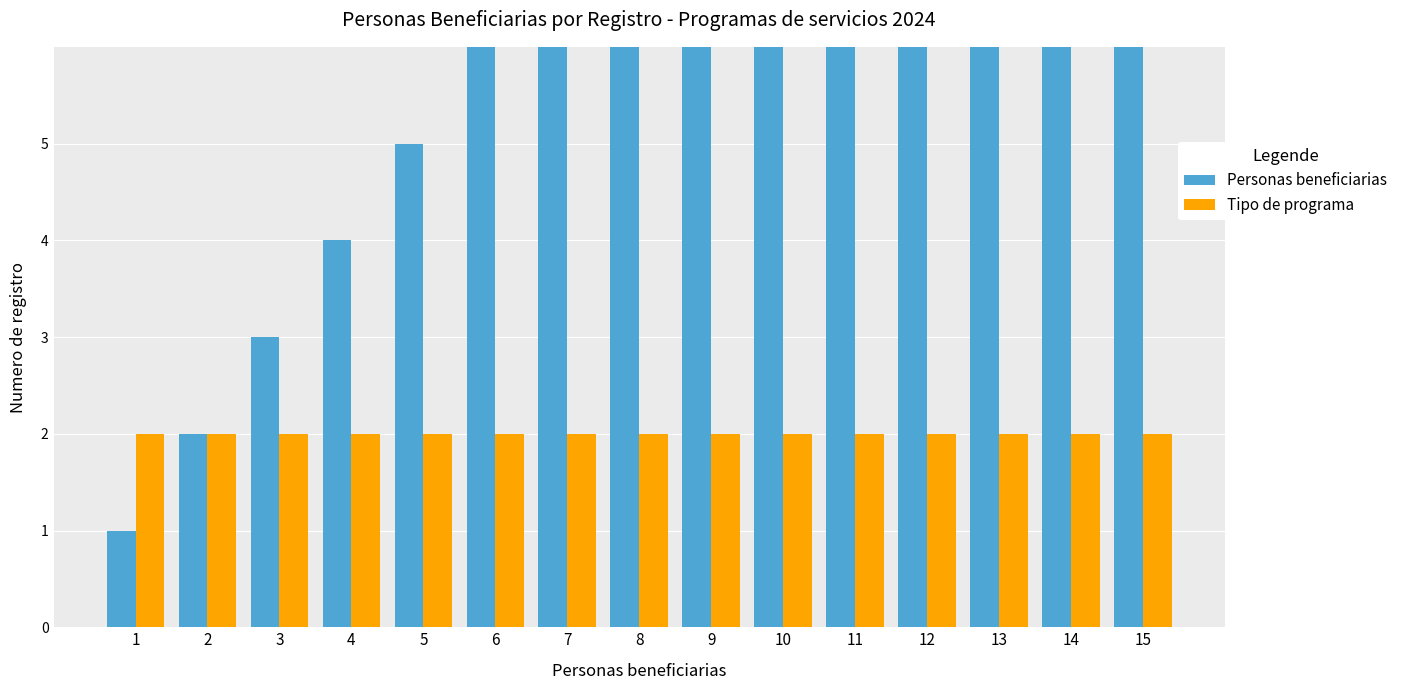

List the series in order of their peak value, highest first.

Personas beneficiarias, Tipo de programa